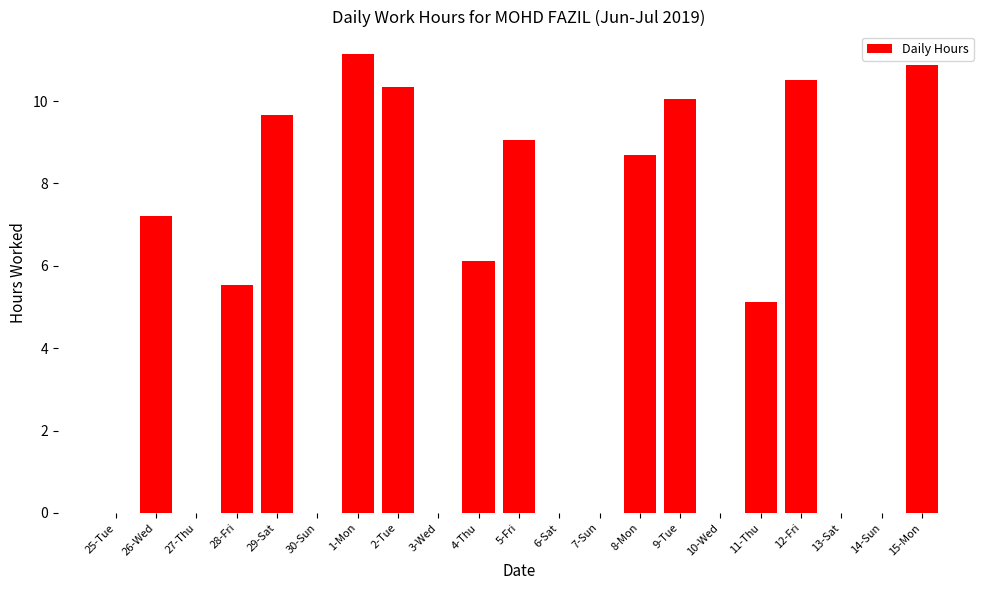

How many values exceed 5?

12